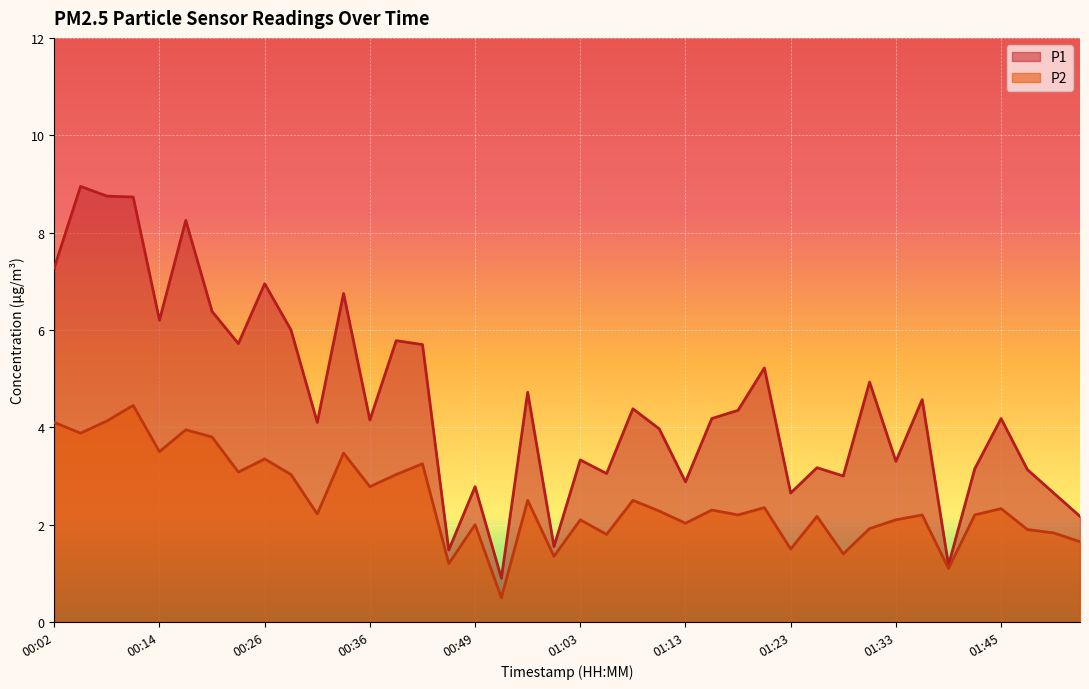

True or false: P1 and P2 cross at least once.

False